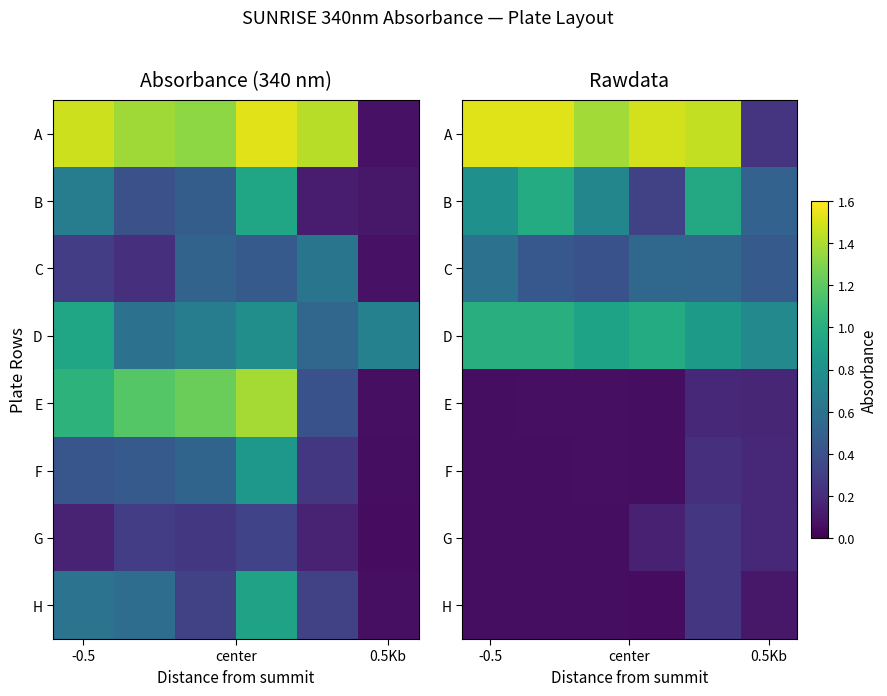

At which category does the chart reach its minimum across all series?

3